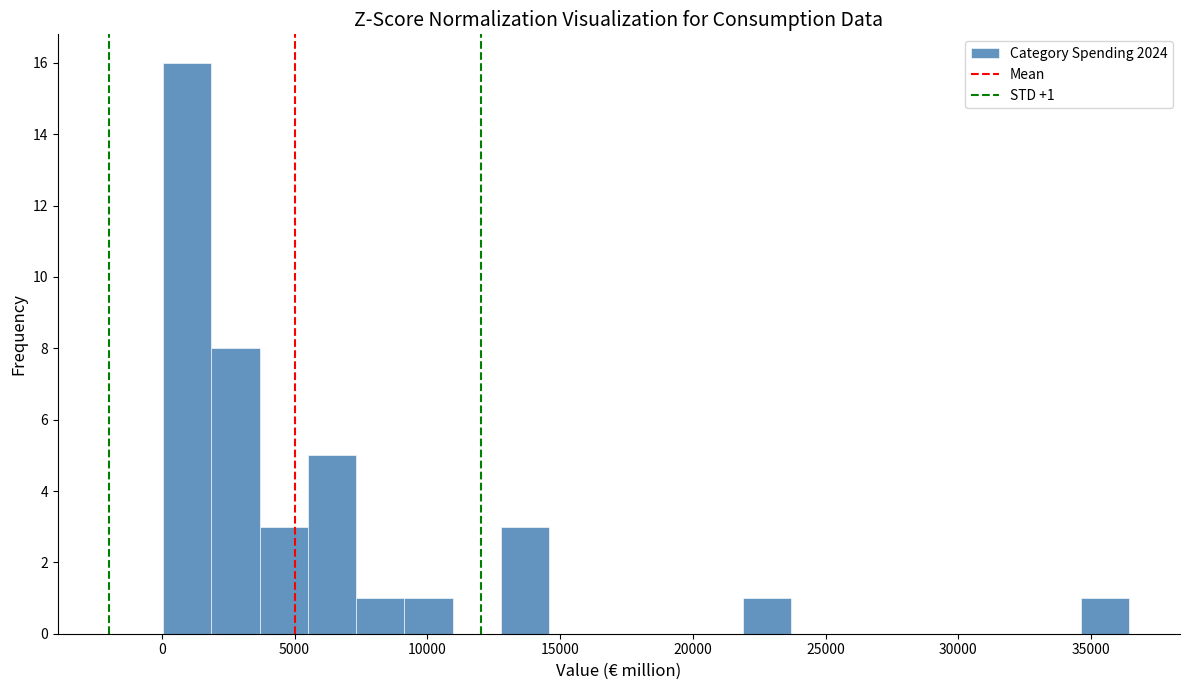

Around what value on the x-axis is the tallest bar? Give the approximate position of its centre, as read against the axis.

1000